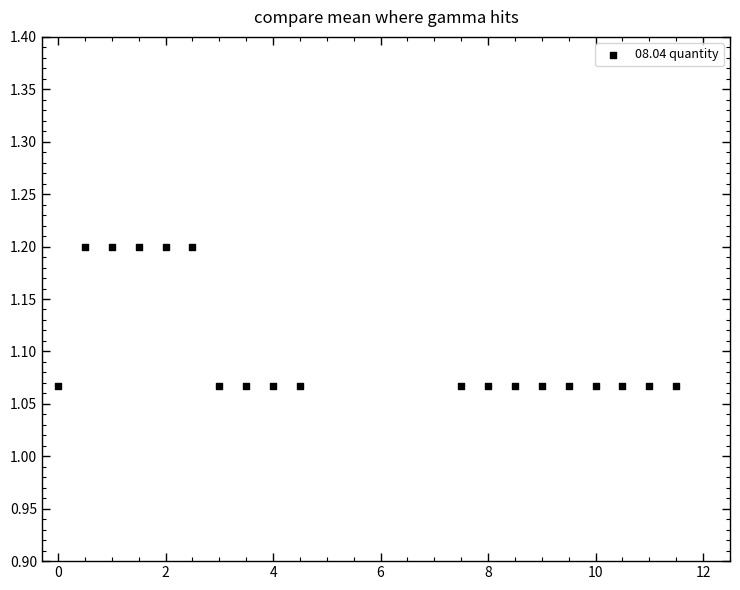

What is the range of X values (max minus min)?

11.5